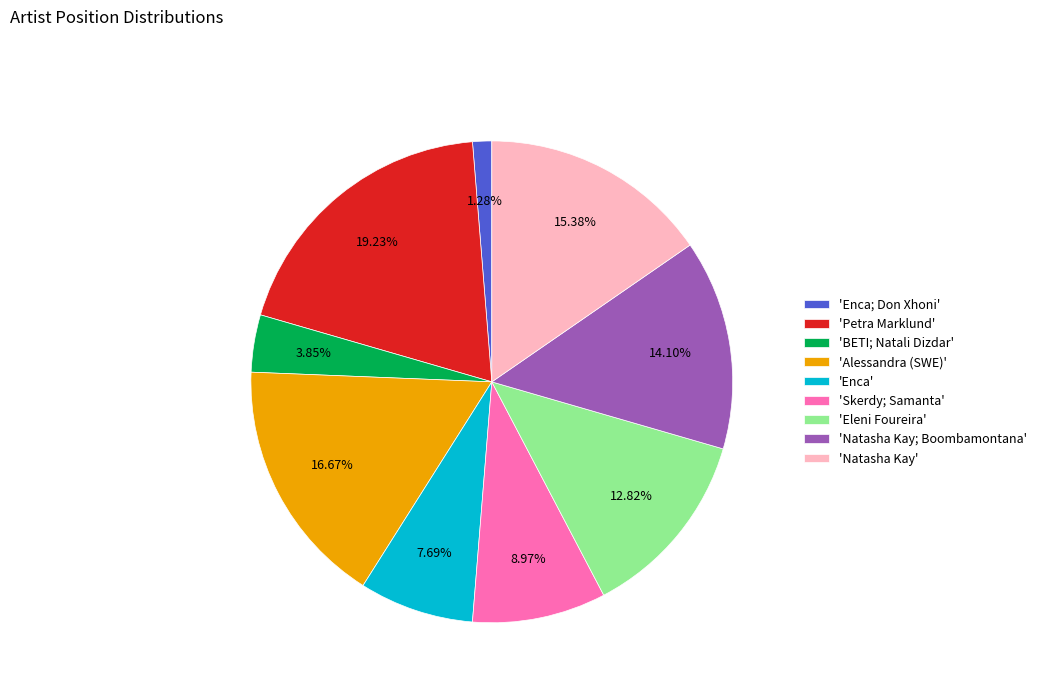

How many slices are in this pie chart?

9